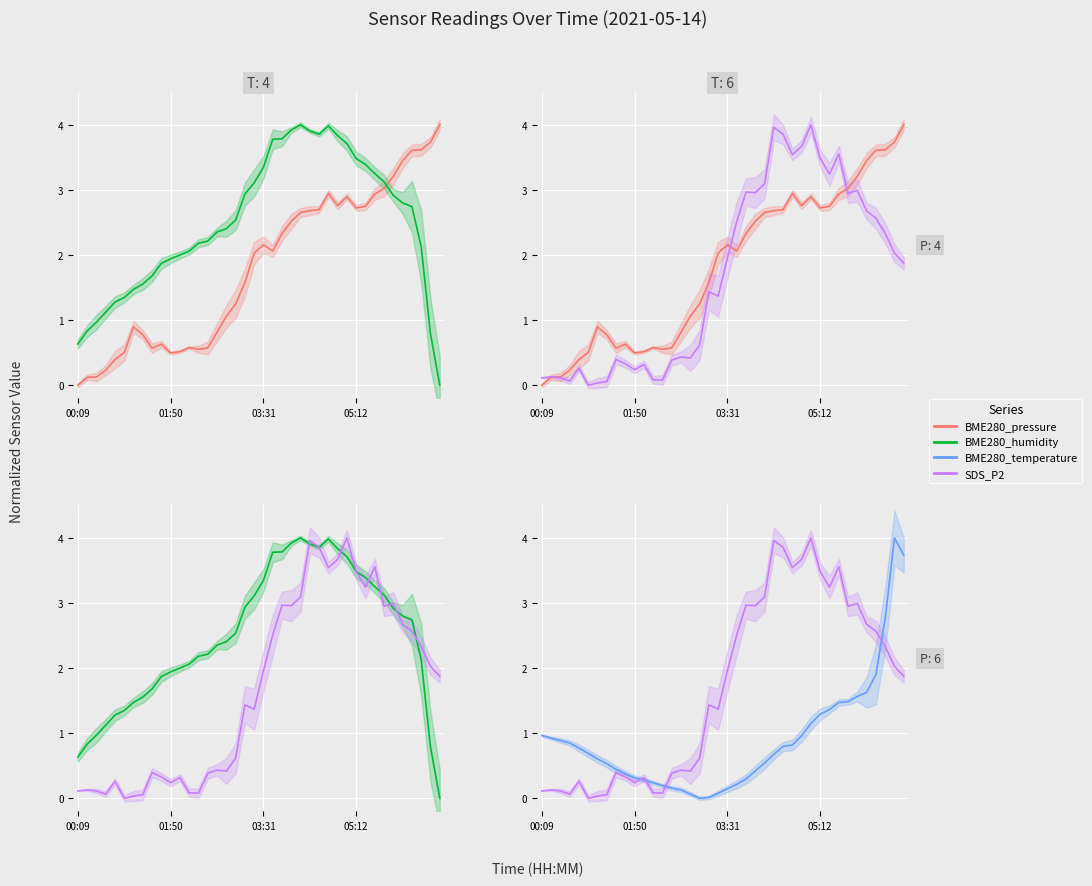

Which has a higher value, 23 or 15?

23